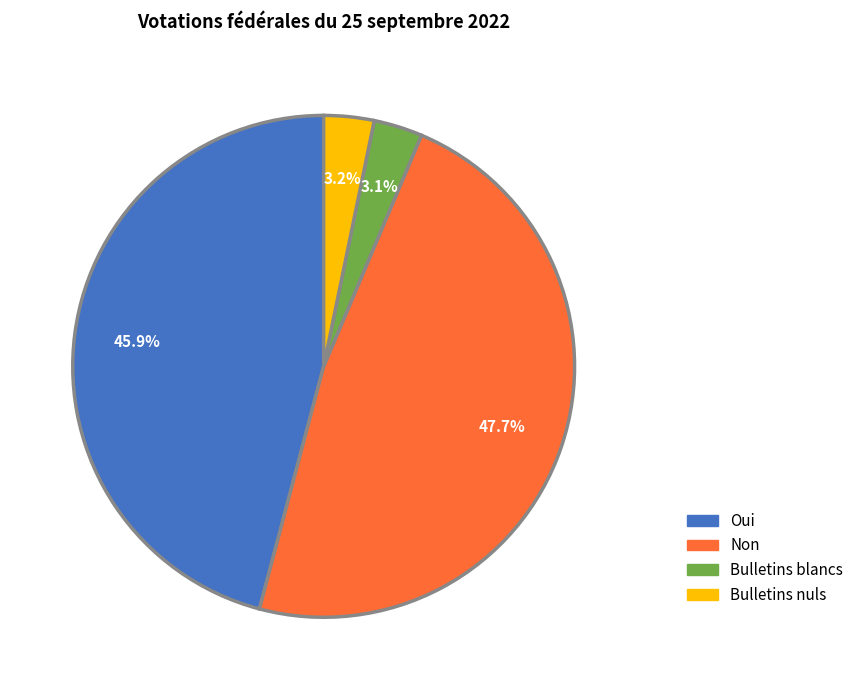

Approximately how many times larger is the value at Oui compared to Non?

1.0